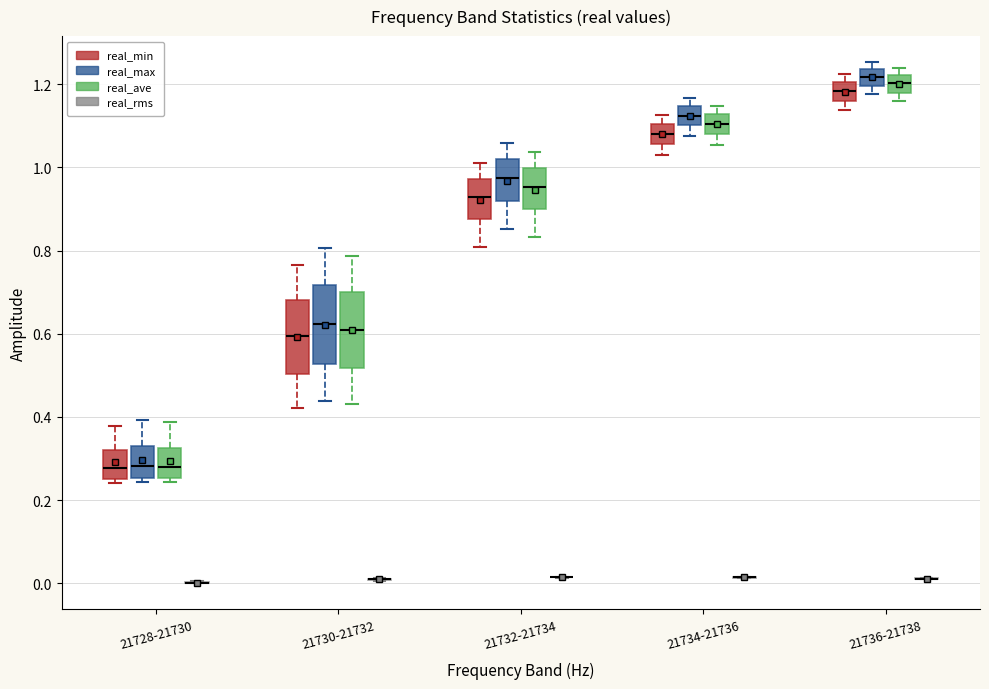

Reading left to right, read every box against the y-axis: the position of its median line, the range the box covers, and the ends of its whiskers. The values are not printed on the chart, so give them approximately, as read against the axis.

21728-21730 (real_min): median 0.28, box 0.26 to 0.32, whiskers 0.24 to 0.38
21728-21730 (real_max): median 0.28, box 0.26 to 0.32, whiskers 0.24 to 0.40
21728-21730 (real_ave): median 0.28, box 0.26 to 0.32, whiskers 0.24 to 0.38
21728-21730 (real_rms): box collapsed to a line at 0.00, whiskers 0.00 to 0.00
21730-21732 (real_min): median 0.60, box 0.50 to 0.68, whiskers 0.42 to 0.76
21730-21732 (real_max): median 0.62, box 0.52 to 0.72, whiskers 0.44 to 0.80
21730-21732 (real_ave): median 0.62, box 0.52 to 0.70, whiskers 0.44 to 0.78
21730-21732 (real_rms): box collapsed to a line at 0.00, whiskers 0.00 to 0.02
21732-21734 (real_min): median 0.92, box 0.88 to 0.98, whiskers 0.80 to 1.02
21732-21734 (real_max): median 0.98, box 0.92 to 1.02, whiskers 0.86 to 1.06
21732-21734 (real_ave): median 0.96, box 0.90 to 1.00, whiskers 0.84 to 1.04
21732-21734 (real_rms): box collapsed to a line at 0.02, whiskers 0.02 to 0.02
21734-21736 (real_min): median 1.08, box 1.06 to 1.10, whiskers 1.02 to 1.12
21734-21736 (real_max): median 1.12, box 1.10 to 1.14, whiskers 1.08 to 1.16
21734-21736 (real_ave): median 1.10, box 1.08 to 1.12, whiskers 1.06 to 1.14
21734-21736 (real_rms): box collapsed to a line at 0.02, whiskers 0.02 to 0.02
21736-21738 (real_min): median 1.18, box 1.16 to 1.20, whiskers 1.14 to 1.22
21736-21738 (real_max): median 1.22, box 1.20 to 1.24, whiskers 1.18 to 1.26
21736-21738 (real_ave): median 1.20, box 1.18 to 1.22, whiskers 1.16 to 1.24
21736-21738 (real_rms): box collapsed to a line at 0.02, whiskers 0.00 to 0.02